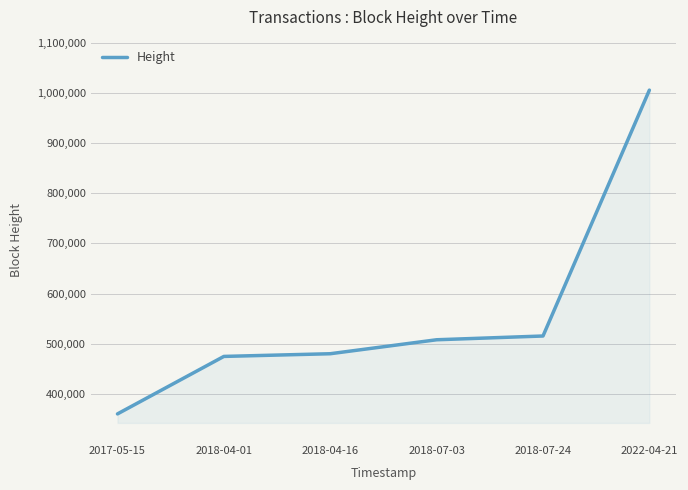

What position from the right is 2018-04-16?

4